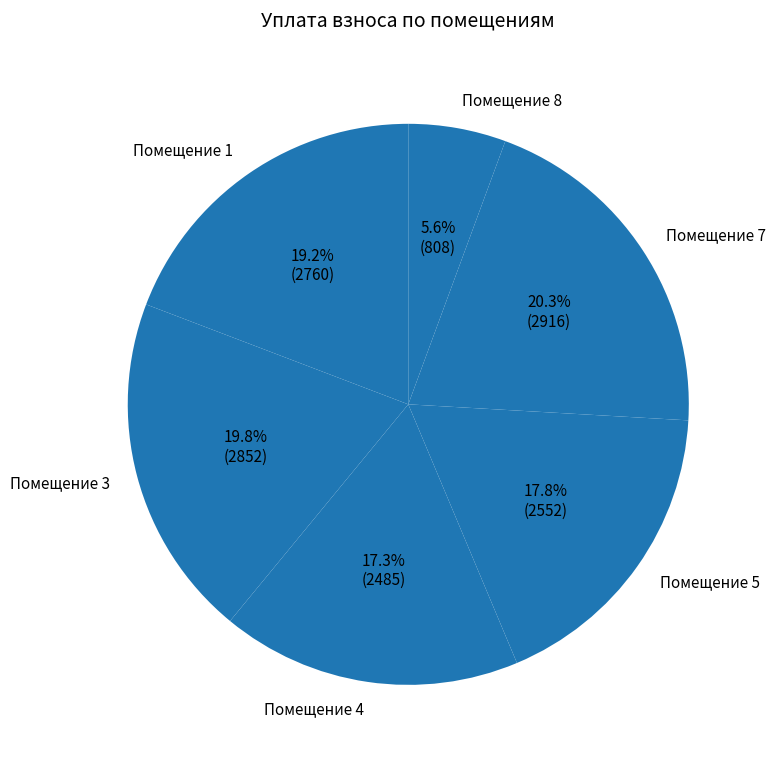

How many slices are in this pie chart?

6